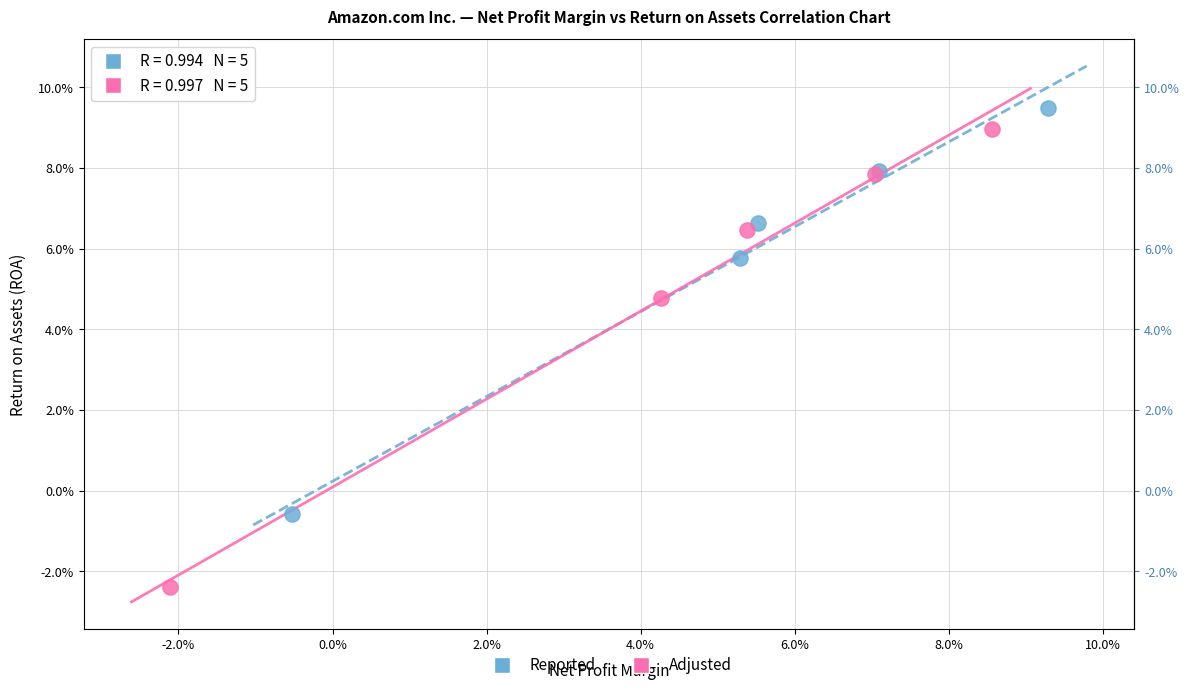

What are all the series names shown in the legend?

Reported, Adjusted